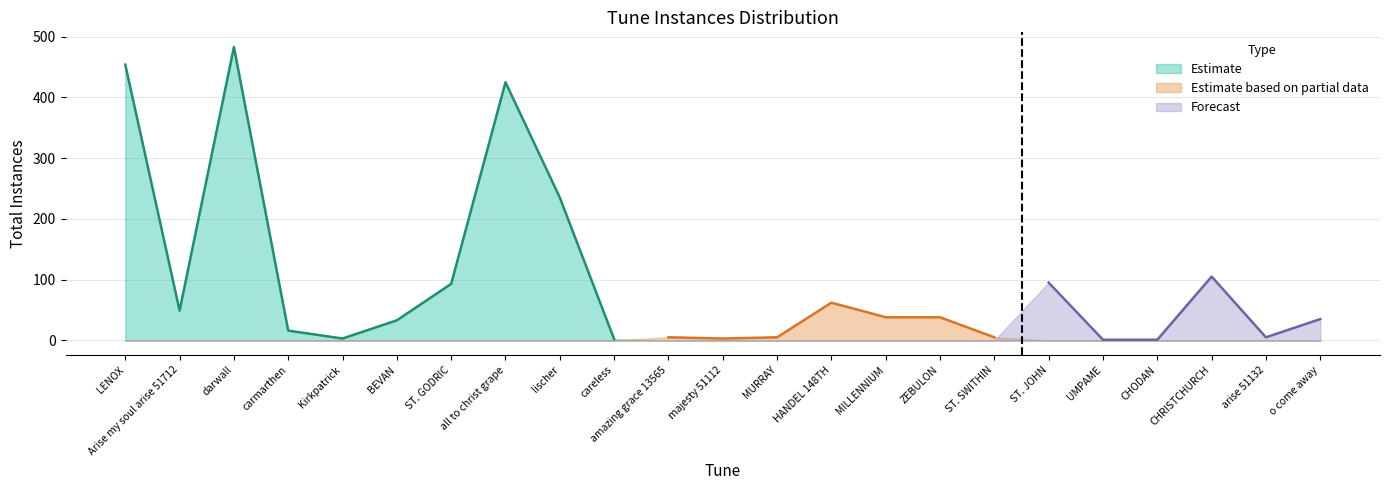

What is the difference between the values at Kirkpatrick and BEVAN?

30